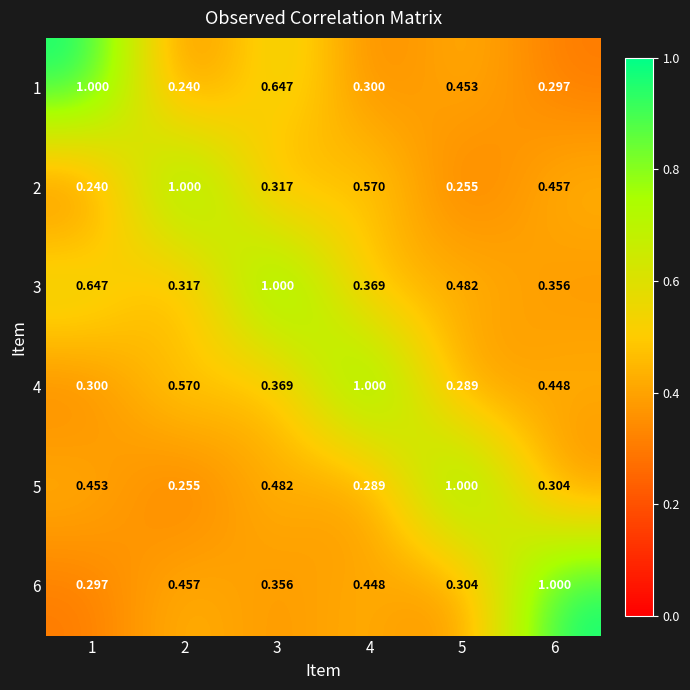

Is the value of 5 at 5 greater than the value of 4 at 2?

Yes